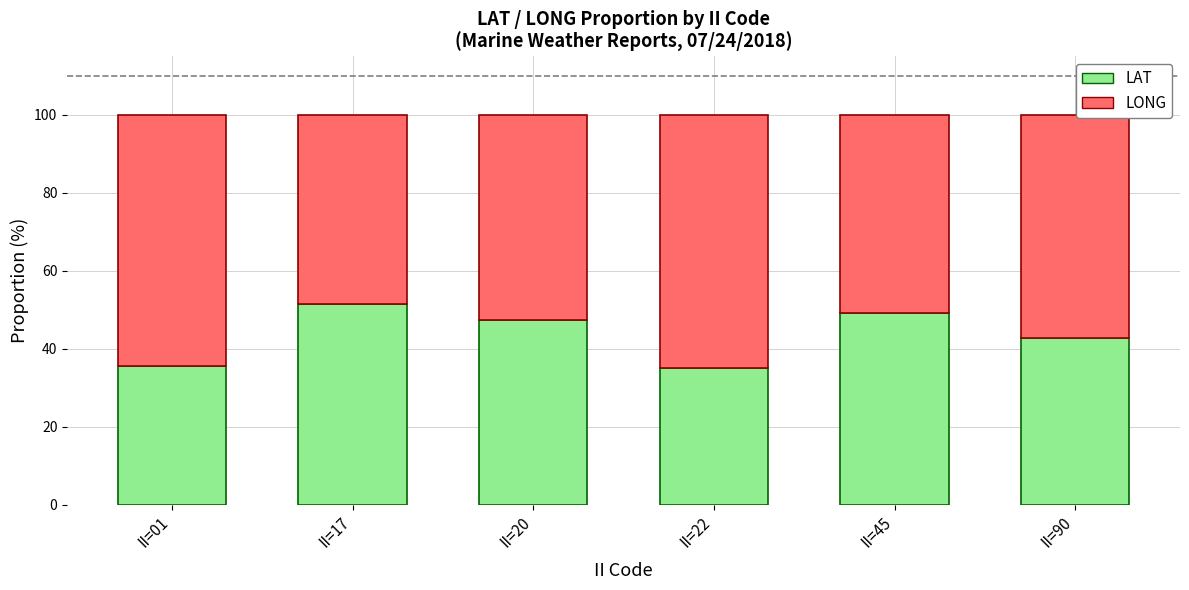

Does the chart contain any negative values?

No